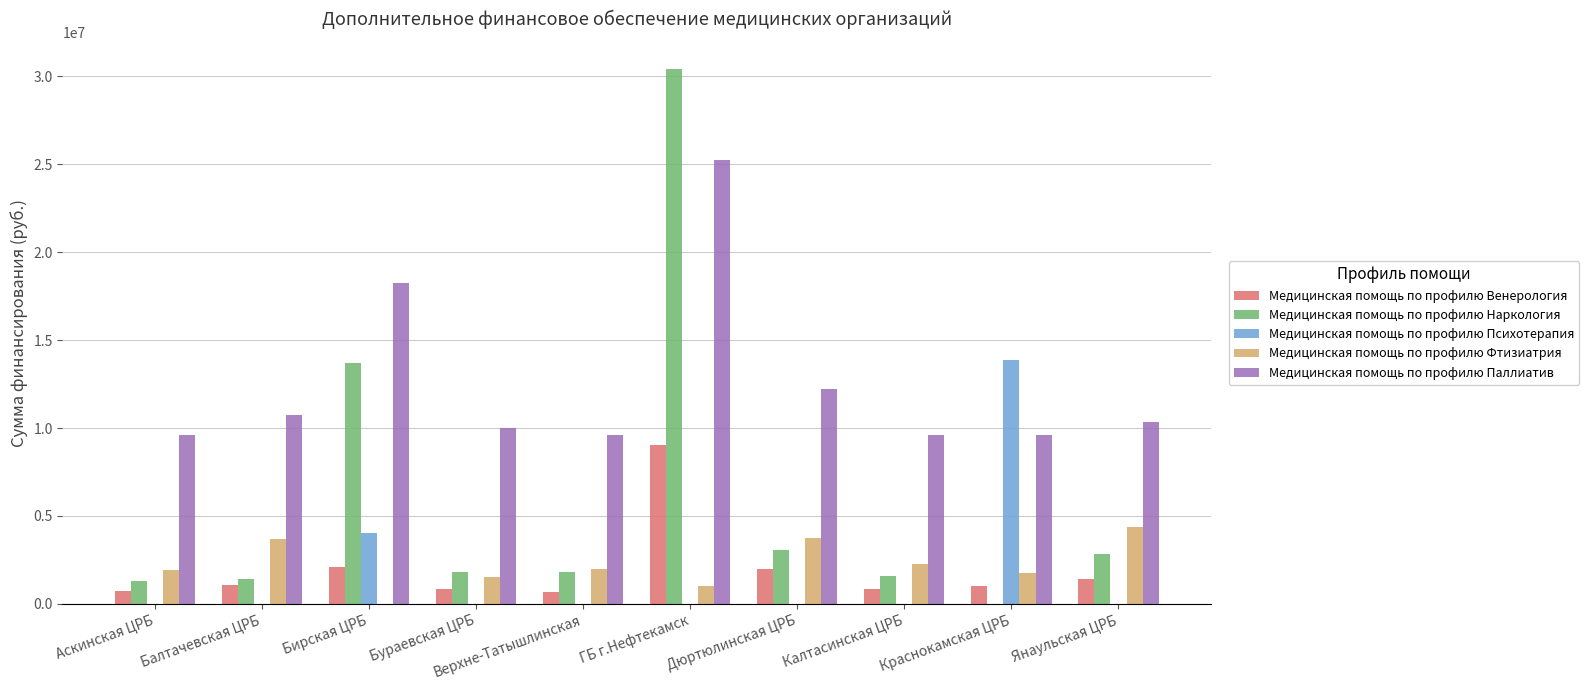

Which category has the highest value across all series?

ГБ г.Нефтекамск